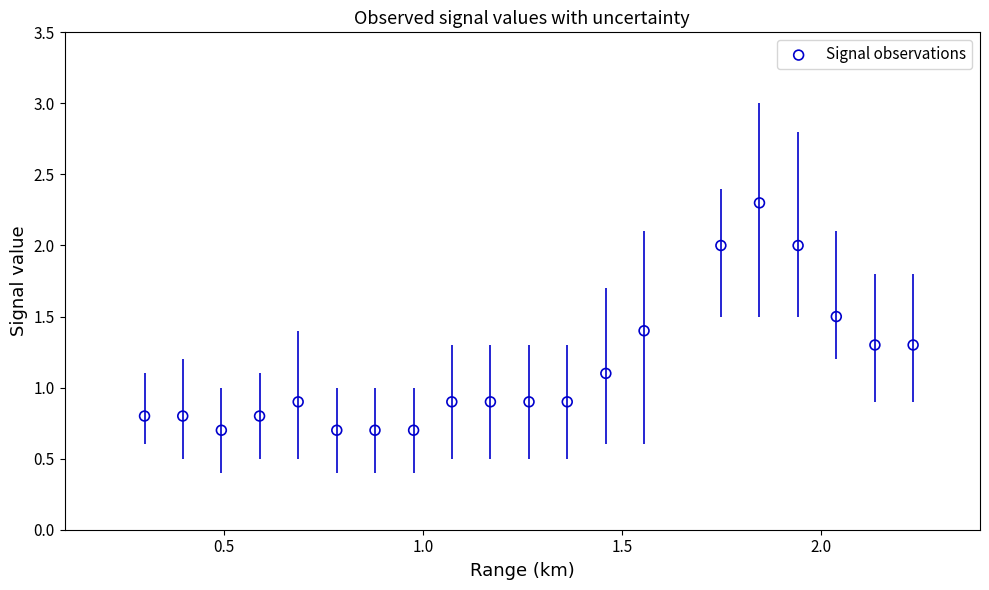

What is the range of X values (max minus min)?

1.9